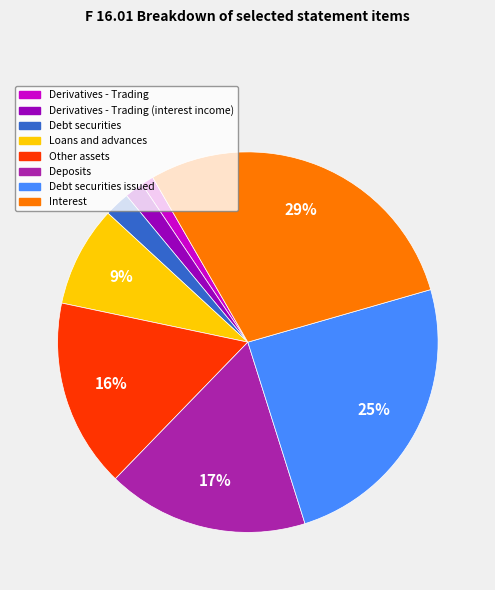

To the nearest percent, what is the difference between the largest and smallest slice percentages?

28%